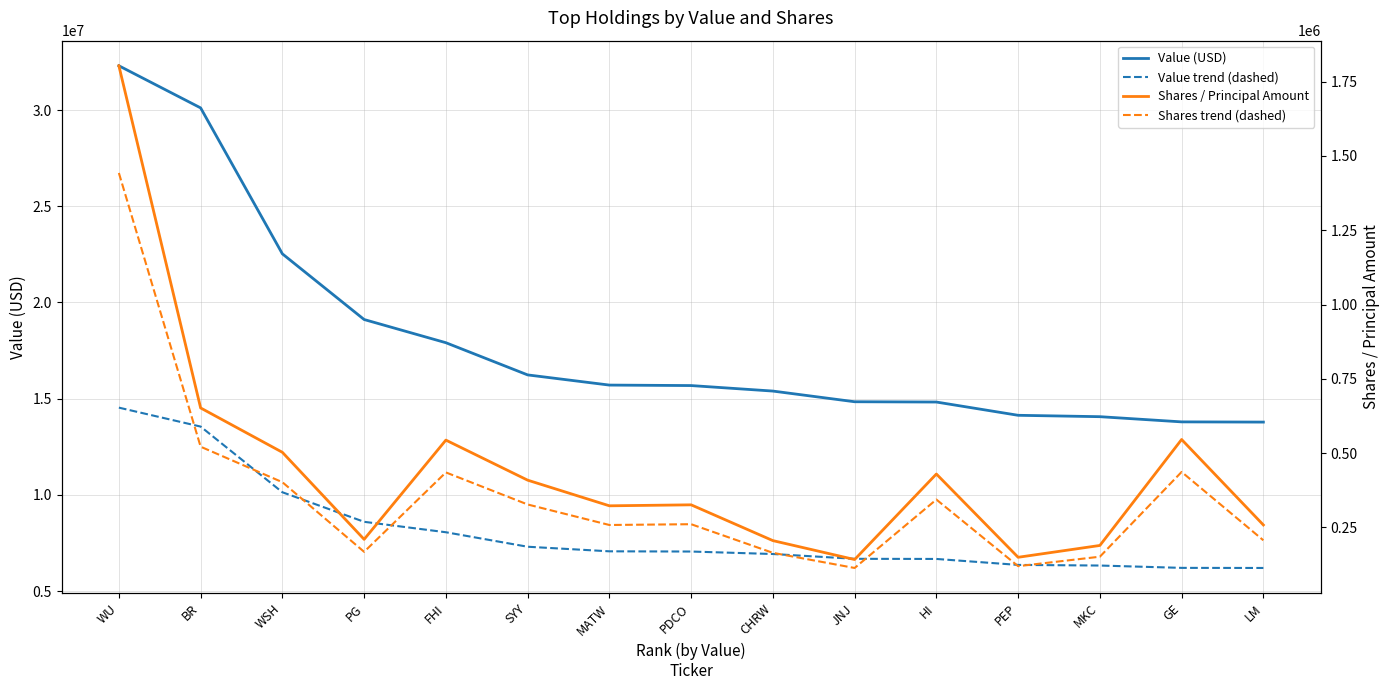

What position from the right is WSH?

13